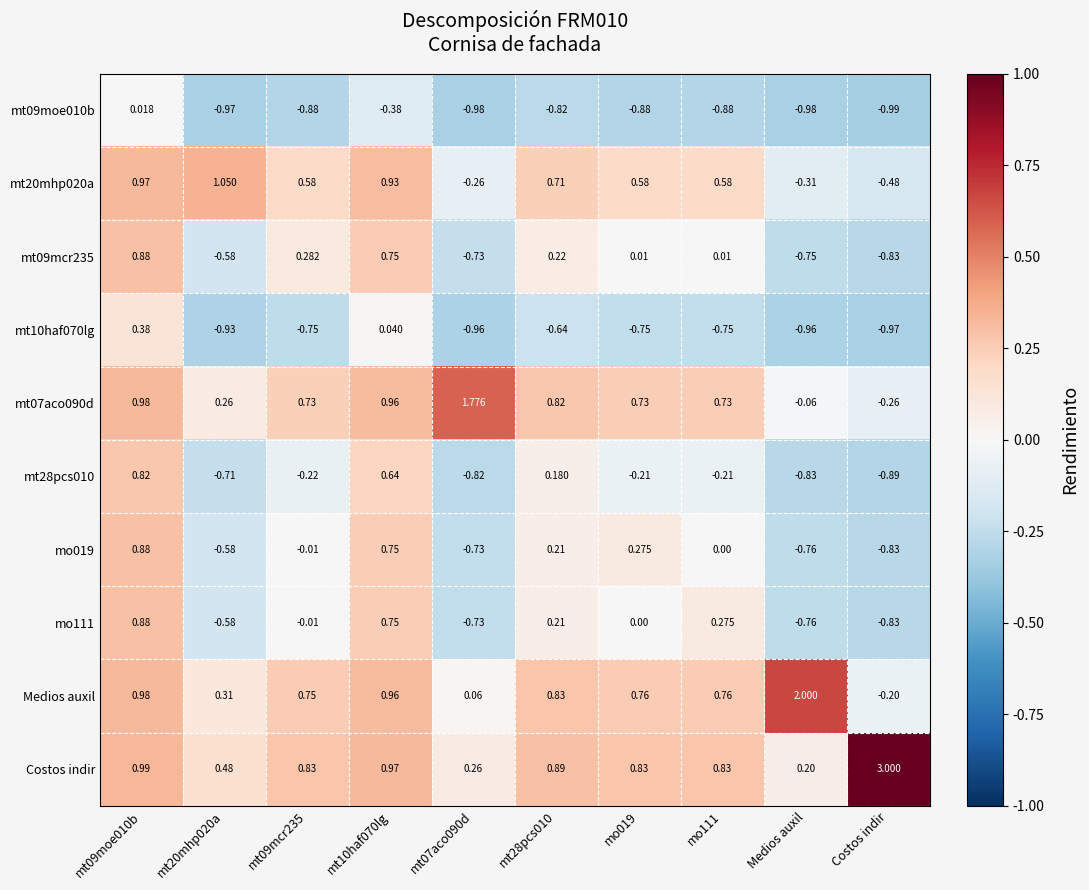

Is the value of mt09mcr235 at mo111 greater than the value of mt09moe010b at mo111?

Yes